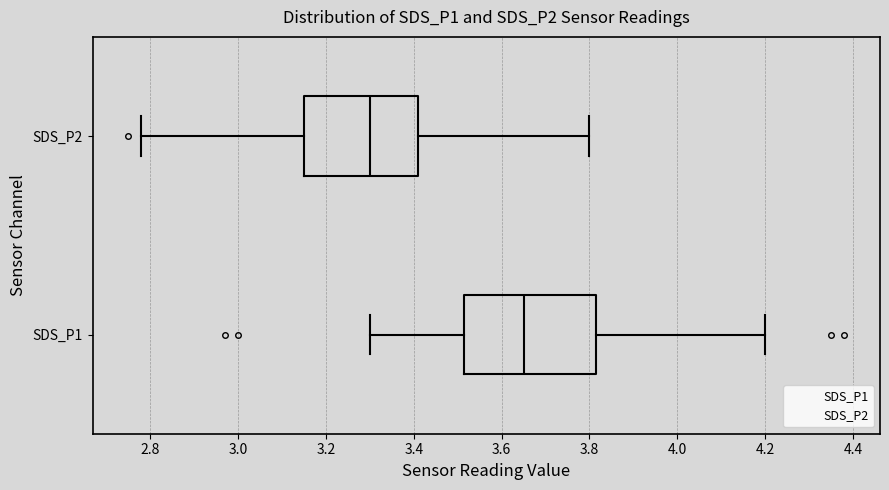

Reading bottom to top, read every box against the x-axis: the position of its median line, the range the box covers, and the ends of its whiskers. The values are not printed on the chart, so give them approximately, as read against the axis.

SDS_P1: median 3.66, box 3.52 to 3.82, whiskers 3.30 to 4.20
SDS_P2: median 3.30, box 3.16 to 3.42, whiskers 2.78 to 3.80